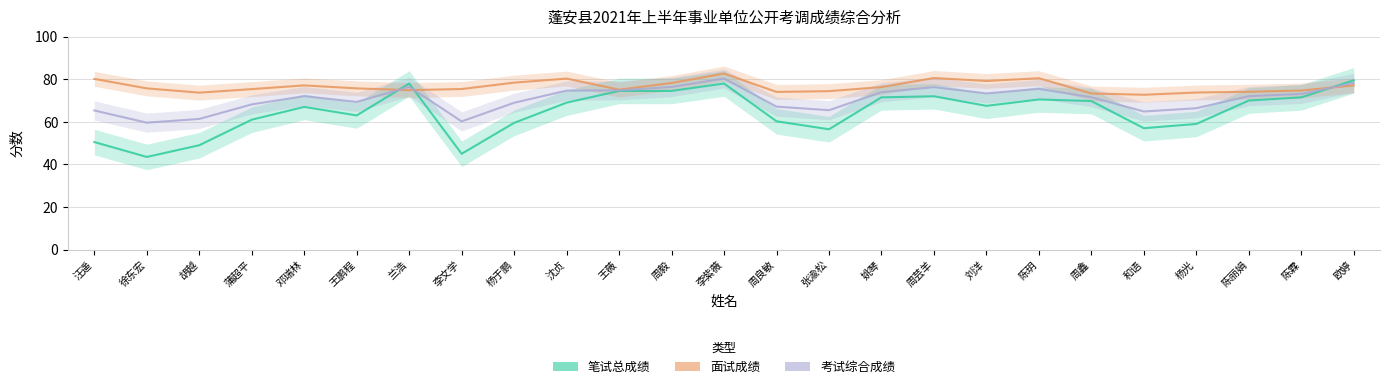

What is the average value of the 考试综合成绩 series?

70.6